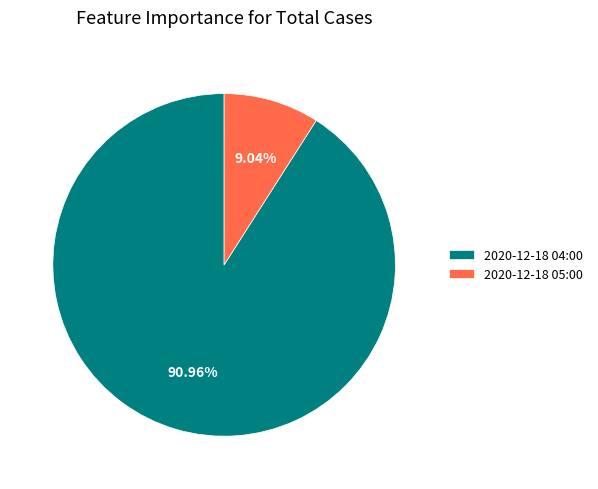

To the nearest percent, what is the difference between the largest and smallest slice percentages?

82%